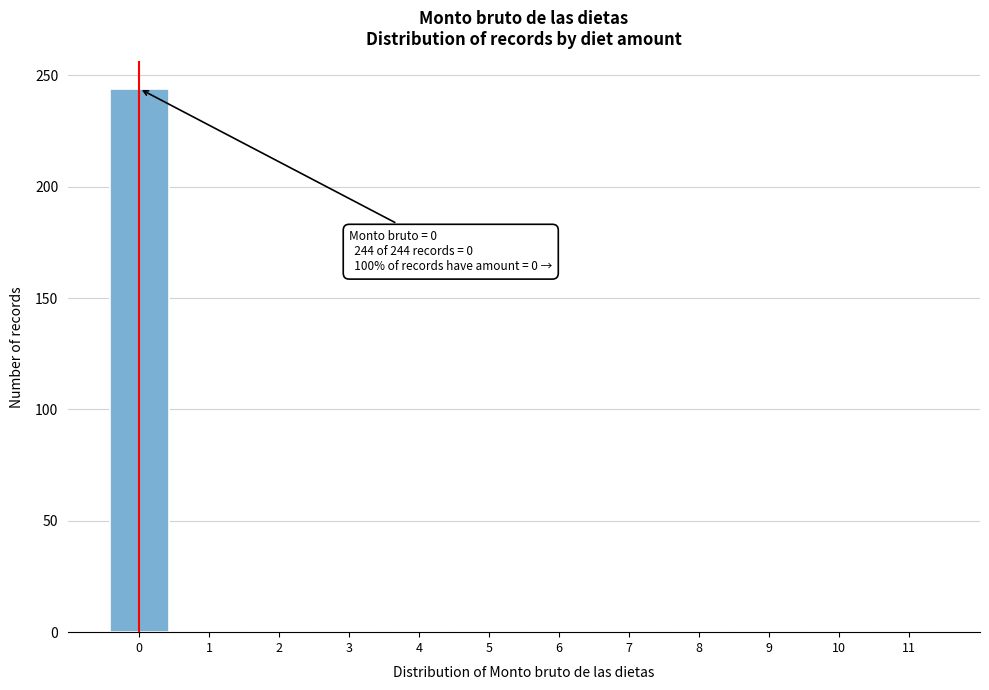

What is the greatest value displayed?

244